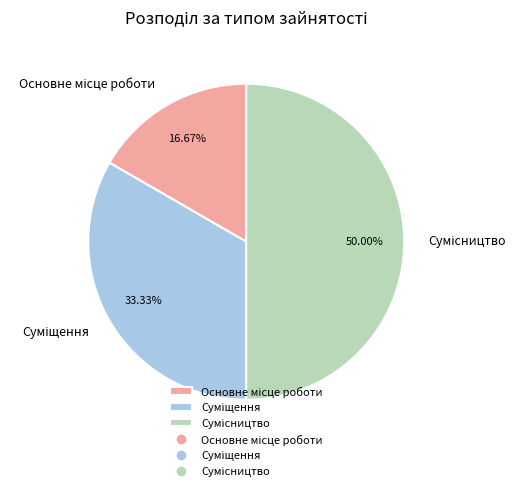

To the nearest percent, what is the average slice percentage?

33%